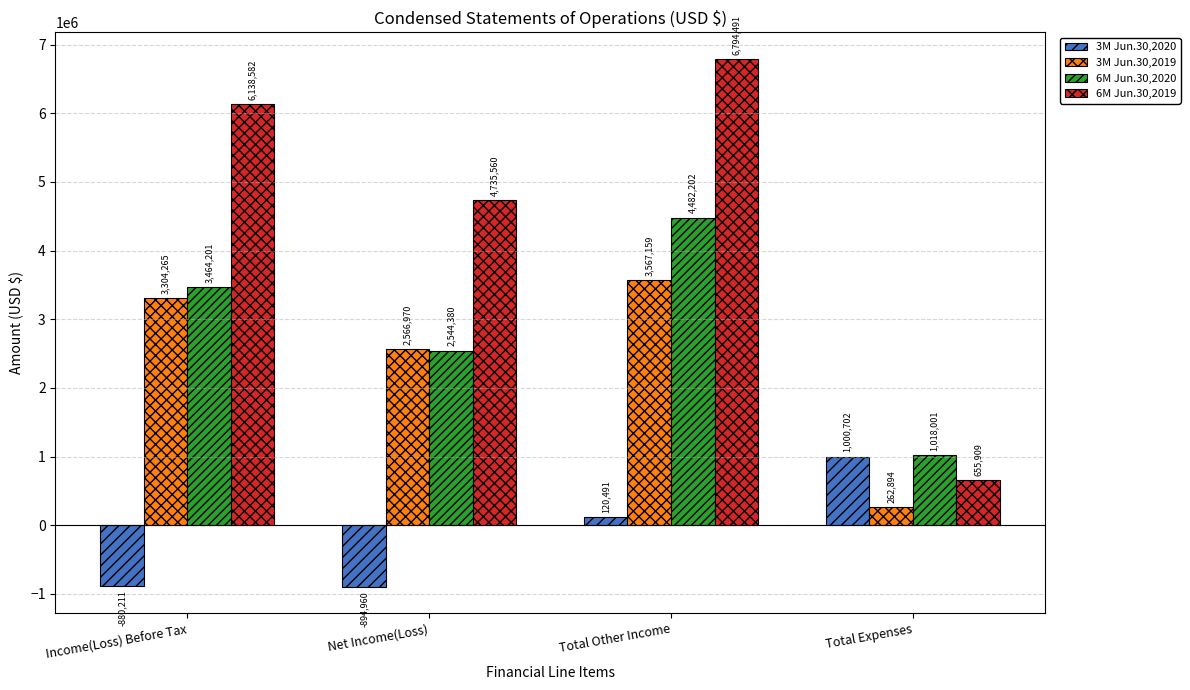

Reading left to right, what are all the values shown in this chart?

3M Jun.30,2020: Income(Loss) Before Tax=-880211	Net Income(Loss)=-894960	Total Other Income=120491	Total Expenses=1000702
3M Jun.30,2019: Income(Loss) Before Tax=3304265	Net Income(Loss)=2566970	Total Other Income=3567159	Total Expenses=262894
6M Jun.30,2020: Income(Loss) Before Tax=3464201	Net Income(Loss)=2544380	Total Other Income=4482202	Total Expenses=1018001
6M Jun.30,2019: Income(Loss) Before Tax=6138582	Net Income(Loss)=4735560	Total Other Income=6794491	Total Expenses=655909